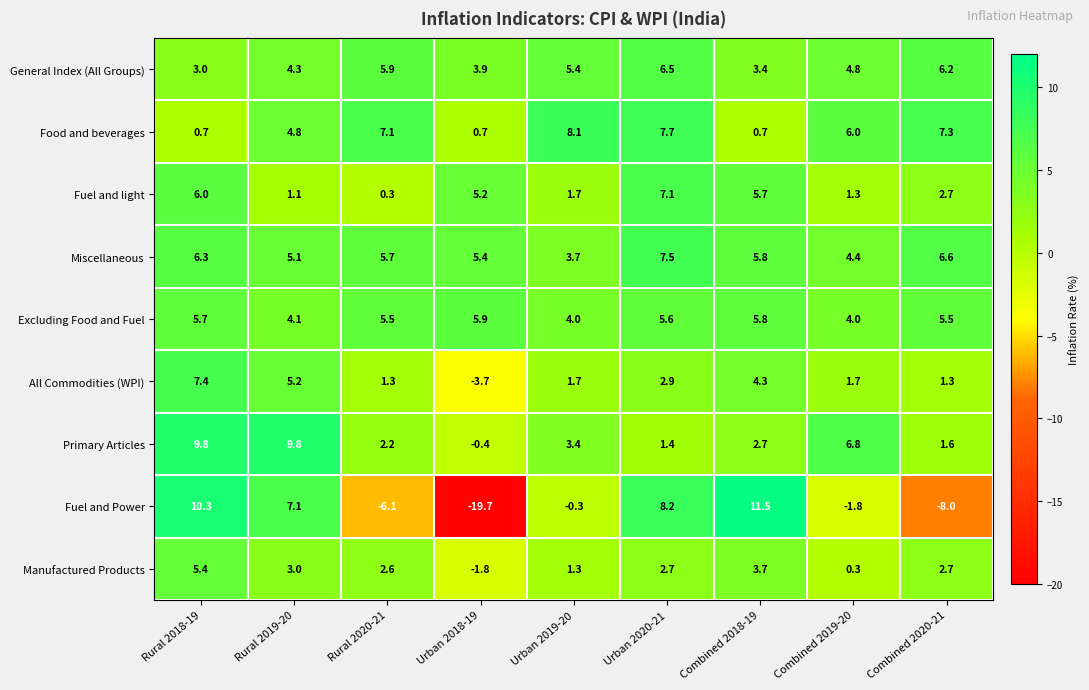

What is the difference between the maximum and minimum values in the All Commodities (WPI) series?

11.1